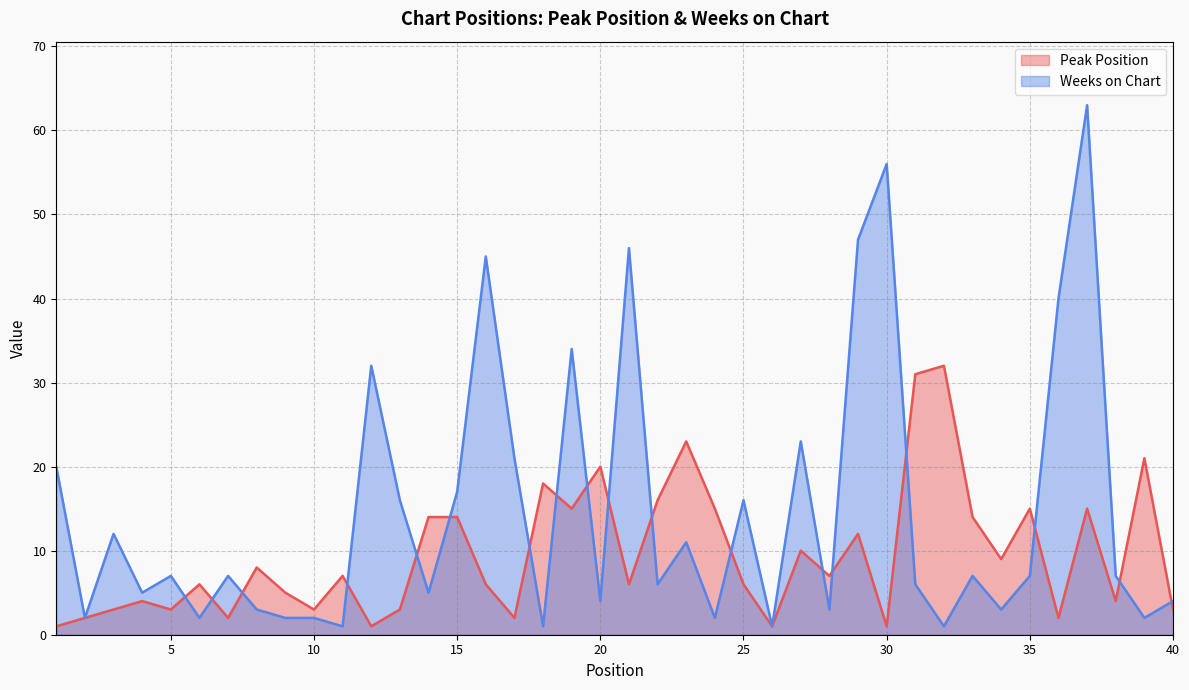

True or false: Peak Position has more than 0 interior local peaks.

True